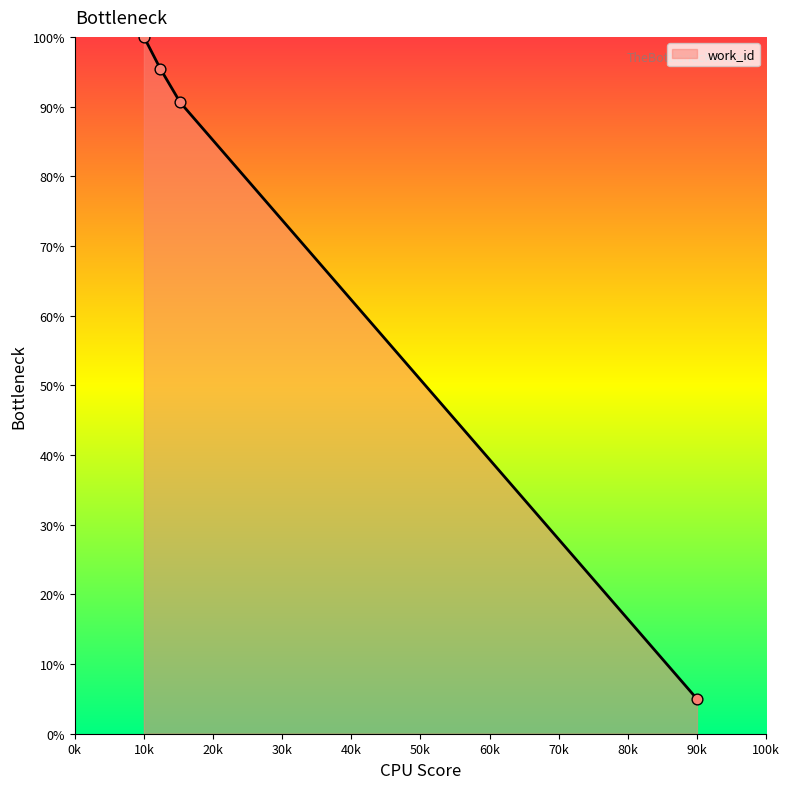

What is the average value?

72.8